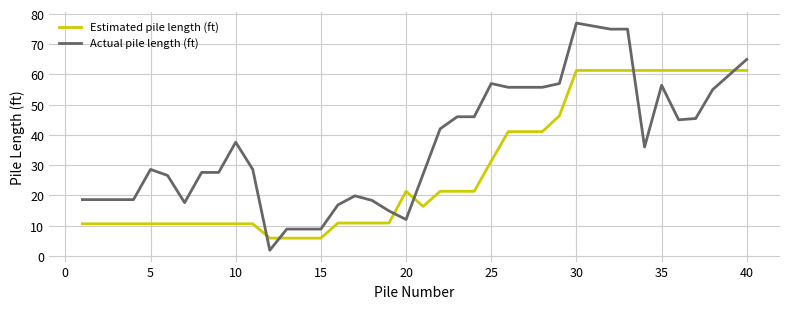

Which series has the largest total across all categories?

Actual pile length (ft)